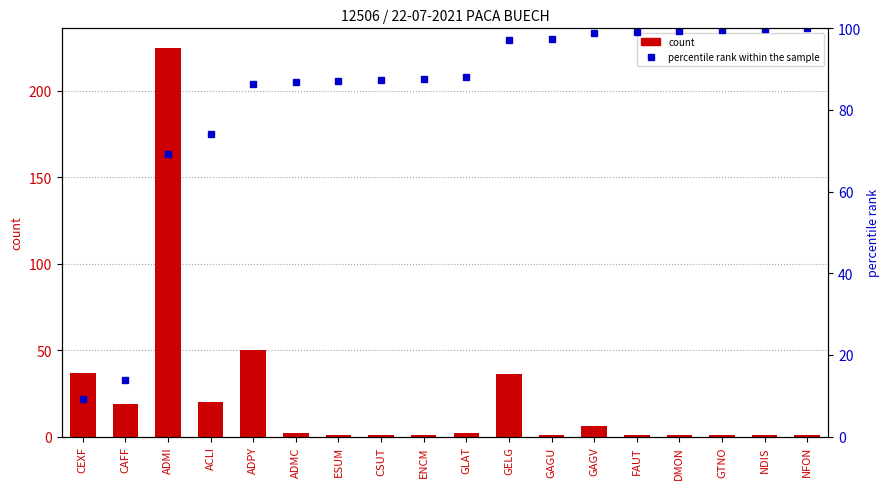

What is the average value of the count series?

22.6